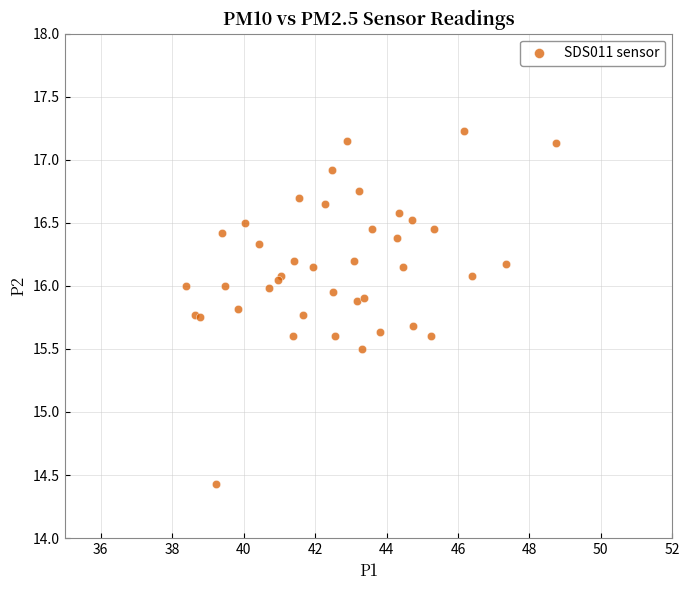

What Y value in the scatter plot is closest to 15?

15.5